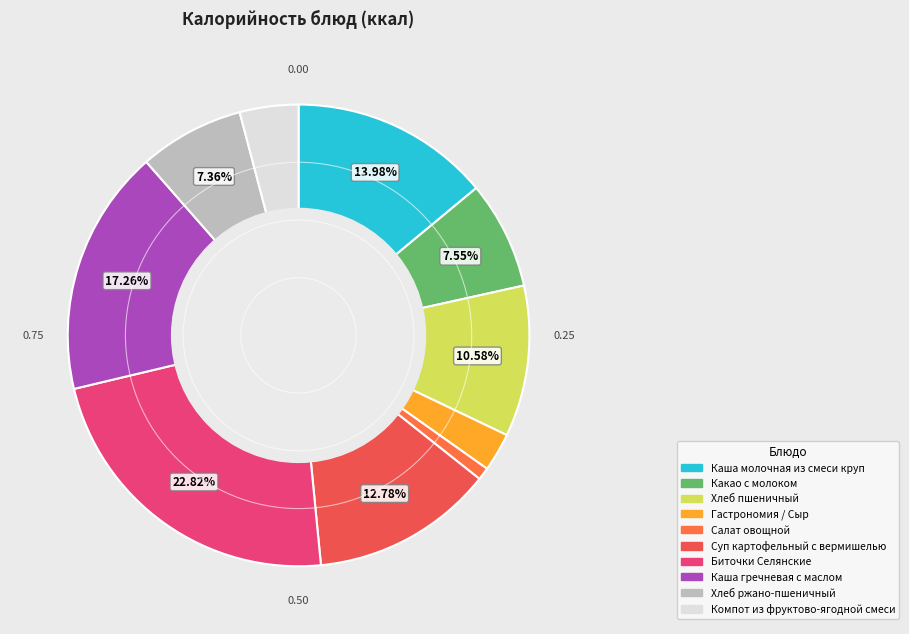

Combined, do Суп картофельный с вермишелью and Какао с молоком account for over 50%?

No